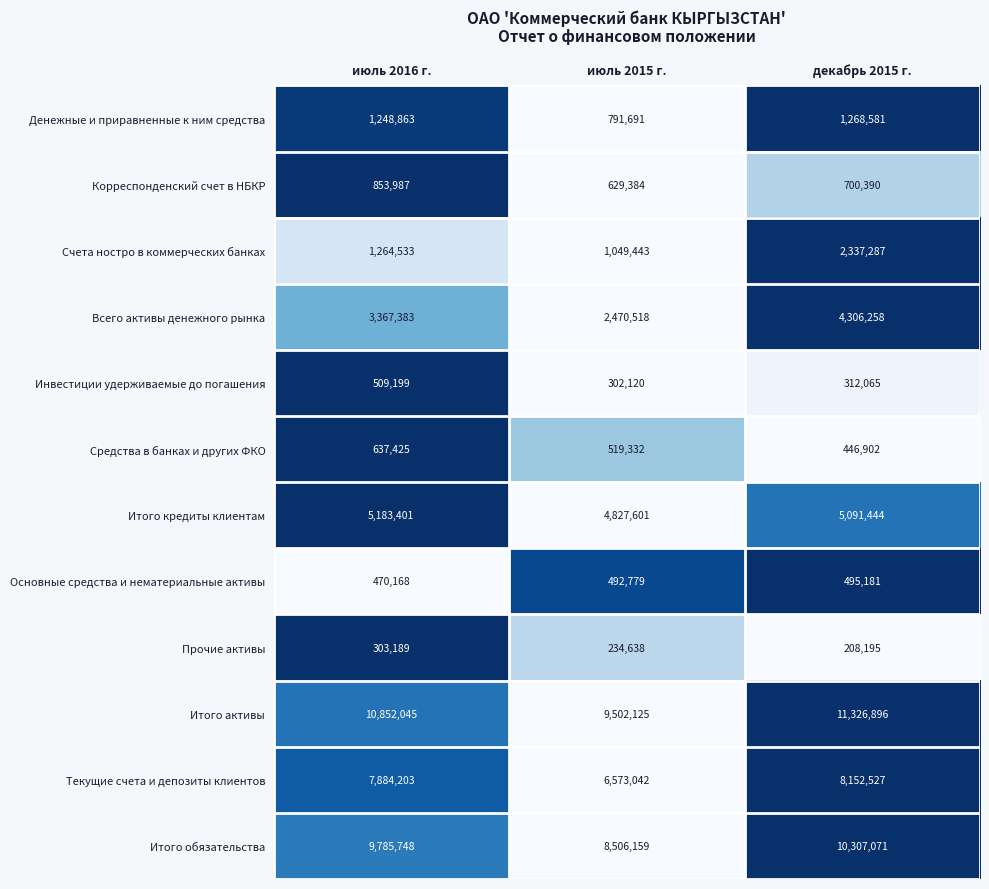

Which series changed the most between июль 2016 г. and декабрь 2015 г.?

Счета ностро в коммерческих банках